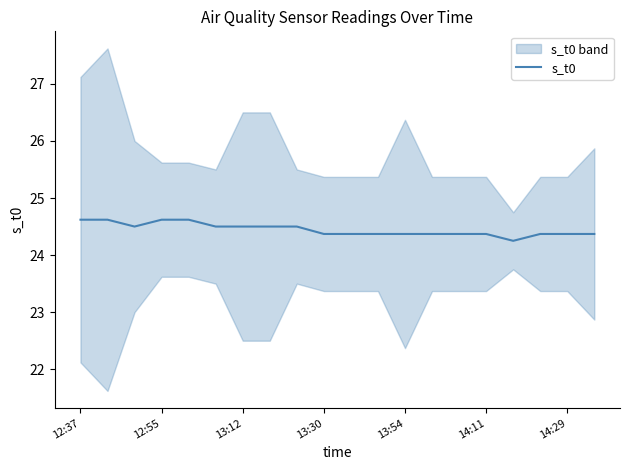

Is it true that s_t0 equals 37.8 at 13:54?

False